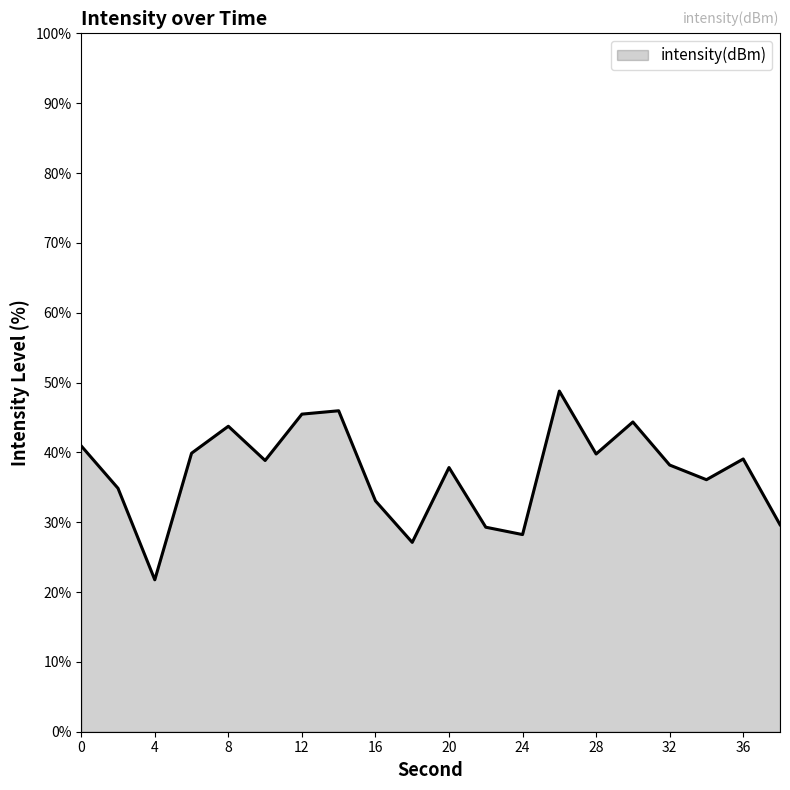

What is the maximum value shown in the chart?

48.8